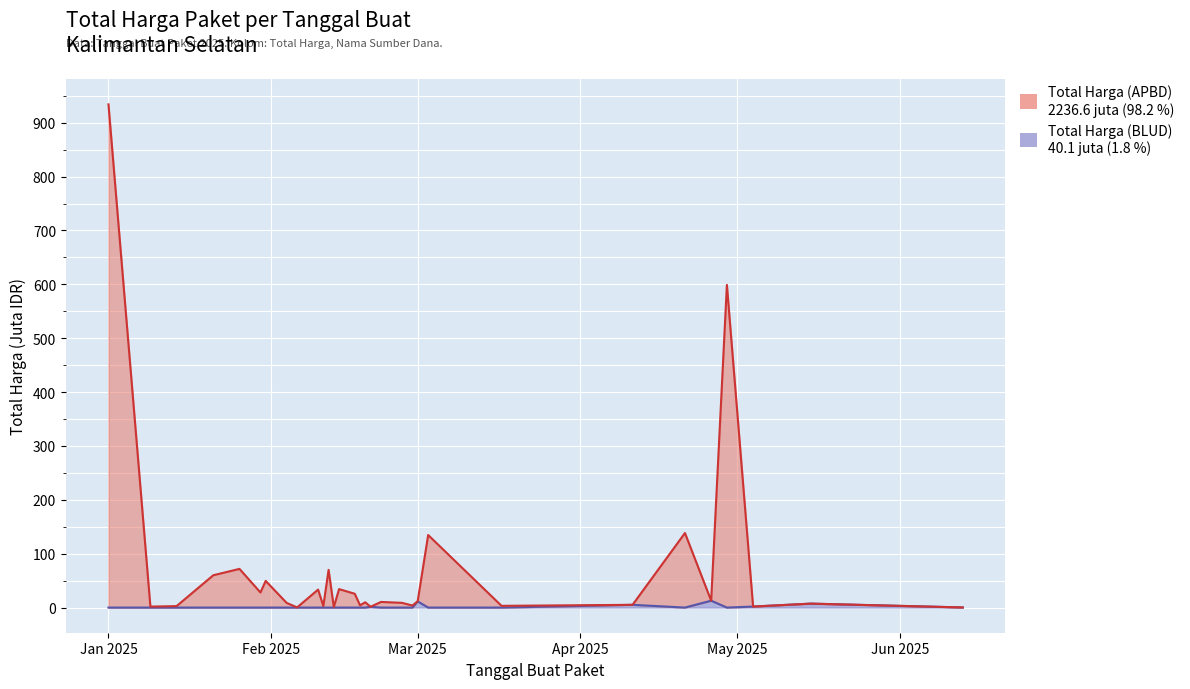

Rank the categories by Total Harga (BLUD) value from highest to lowest.

2025-04-26, 2025-03-01, 2025-05-15, 2025-04-11, 2025-05-04, 2025-02-20, 2025-06-13, 2025-01-01, 2025-01-09, 2025-01-14, 2025-01-21, 2025-01-26, 2025-01-30, 2025-01-31, 2025-02-04, 2025-02-06, 2025-02-10, 2025-02-11, 2025-02-12, 2025-02-13, 2025-02-14, 2025-02-17, 2025-02-18, 2025-02-19, 2025-02-22, 2025-02-26, 2025-02-28, 2025-03-03, 2025-03-17, 2025-04-21, 2025-04-29